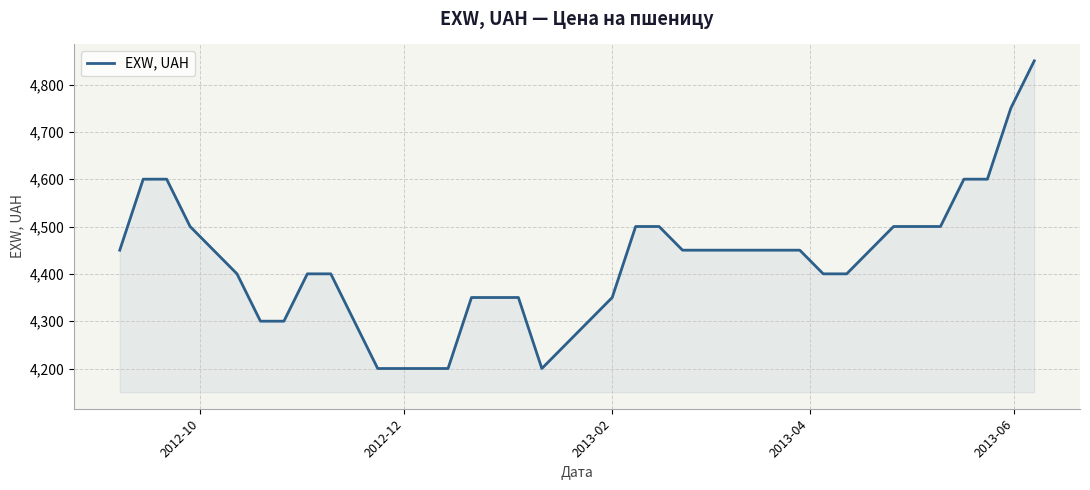

What is the maximum value shown in the chart?

4850